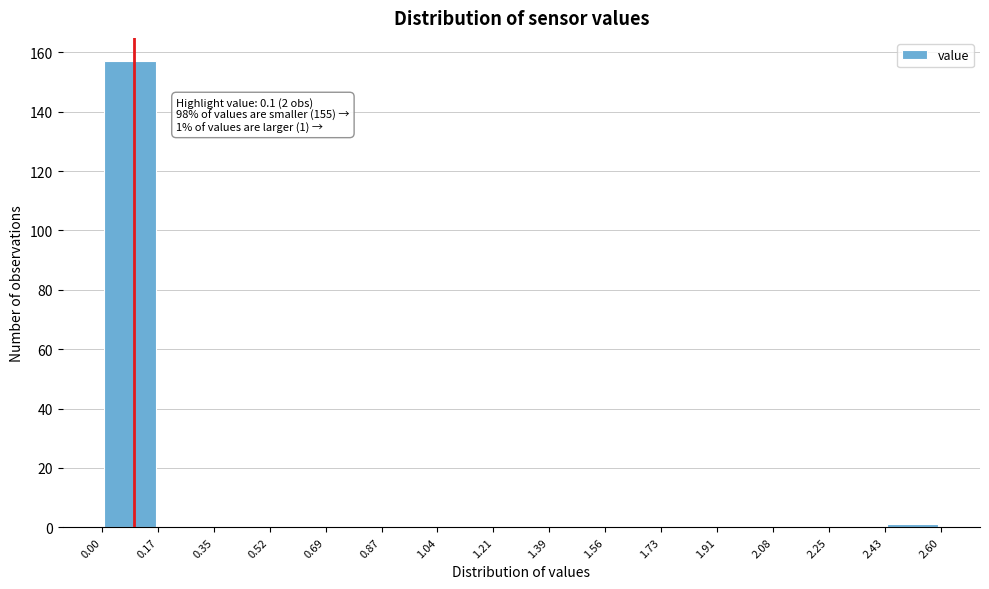

Which range on the x-axis has the tallest bar?

0.00 to 0.17